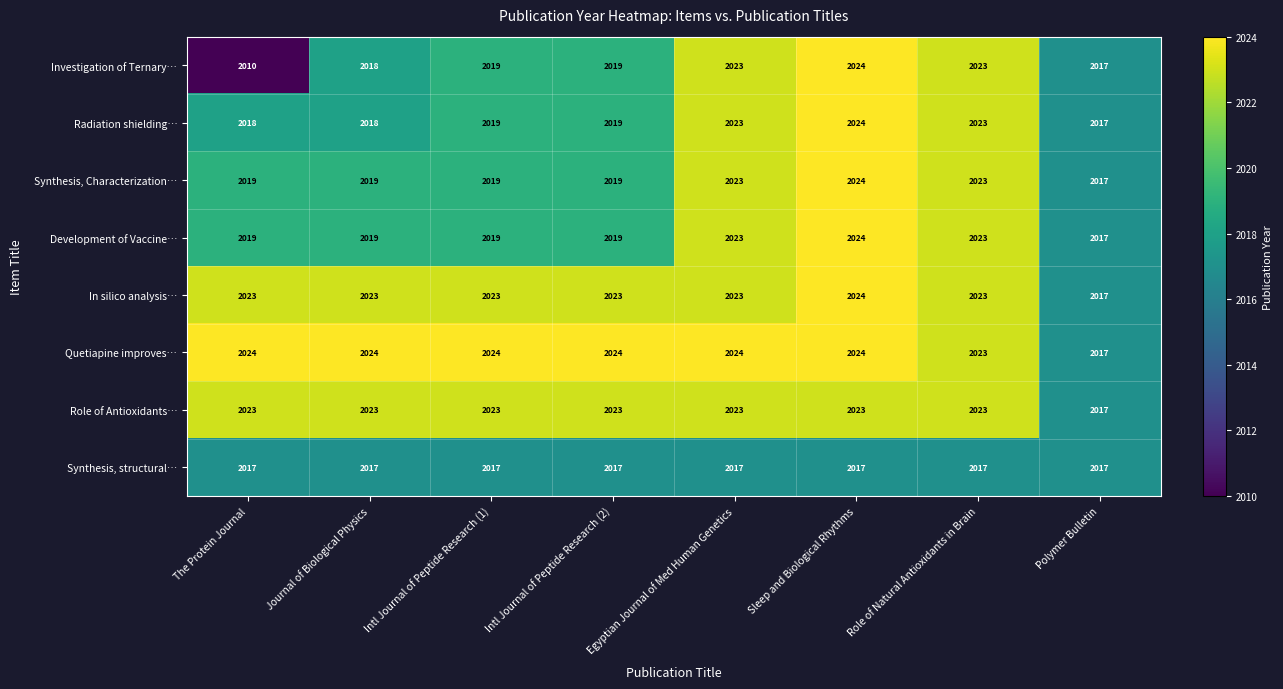

At which label is Investigation of Ternary… closest to 2017?

Polymer Bulletin